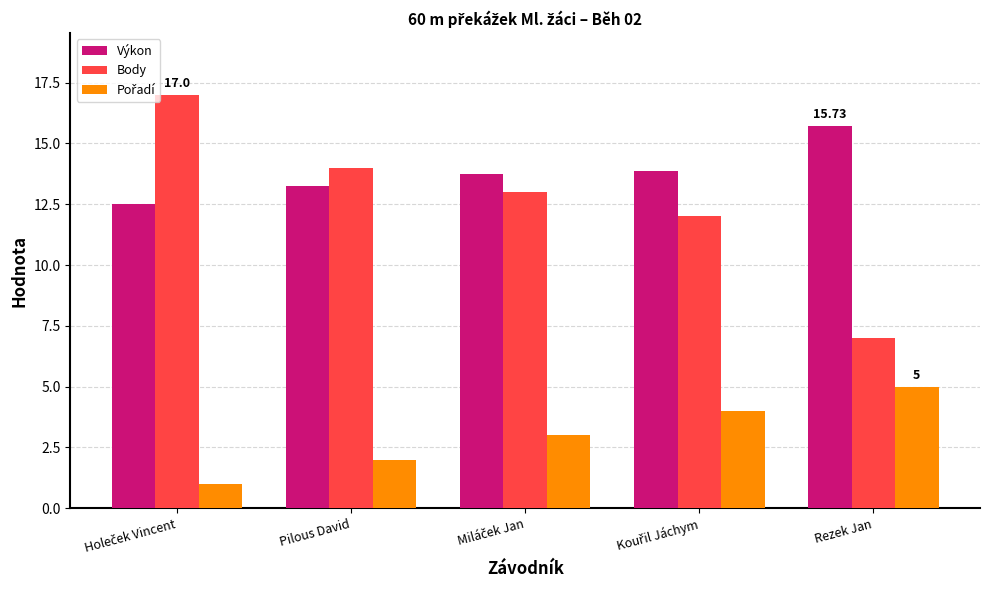

Which series has the largest total across all categories?

Výkon